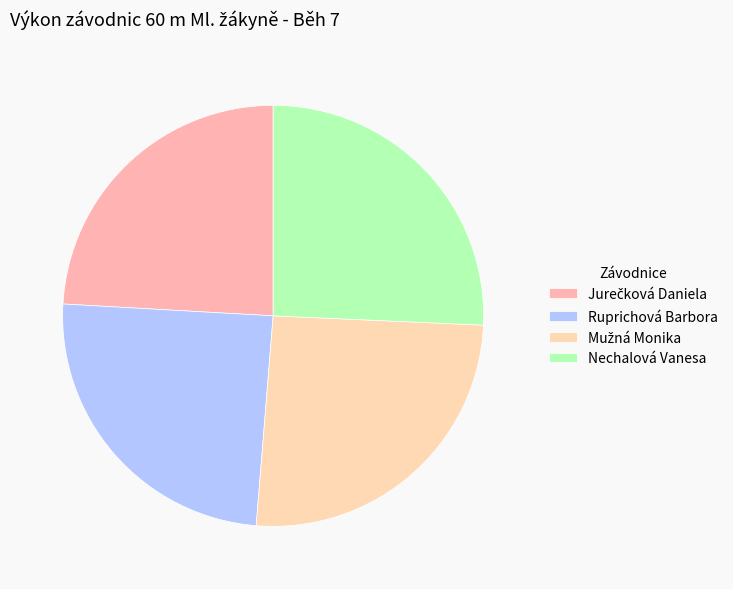

Count the number of slices in the pie.

4